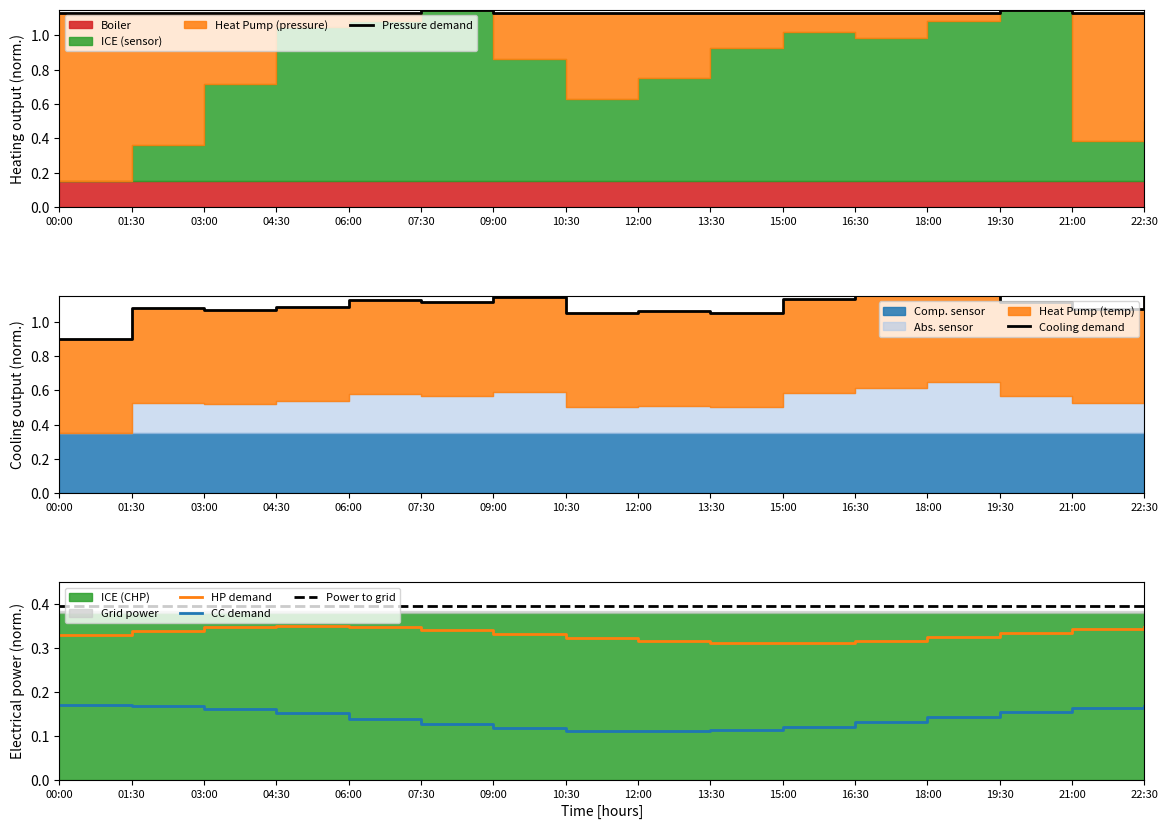

True or false: CC demand and Power to grid cross at least once.

False